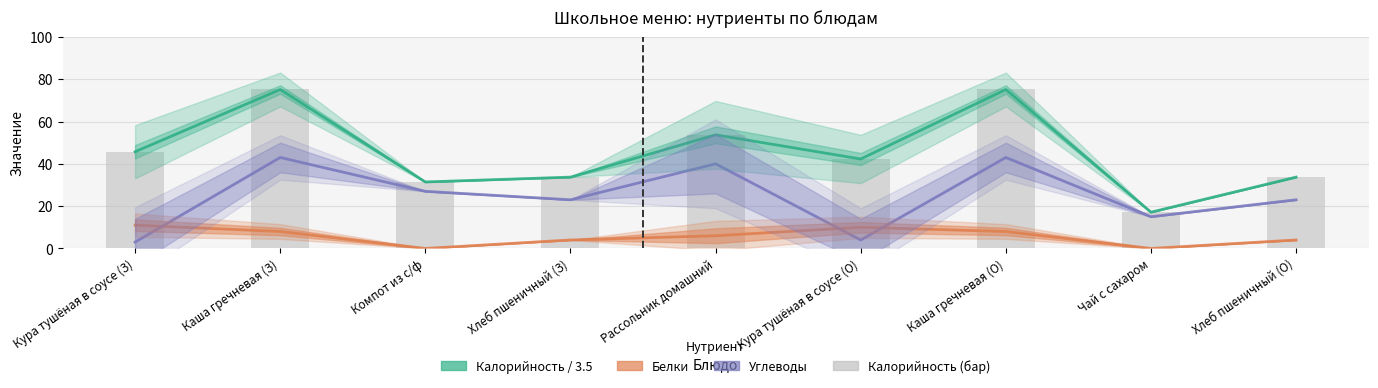

The Белки series shows 9.8 at Рассольник домашний. True or false?

False